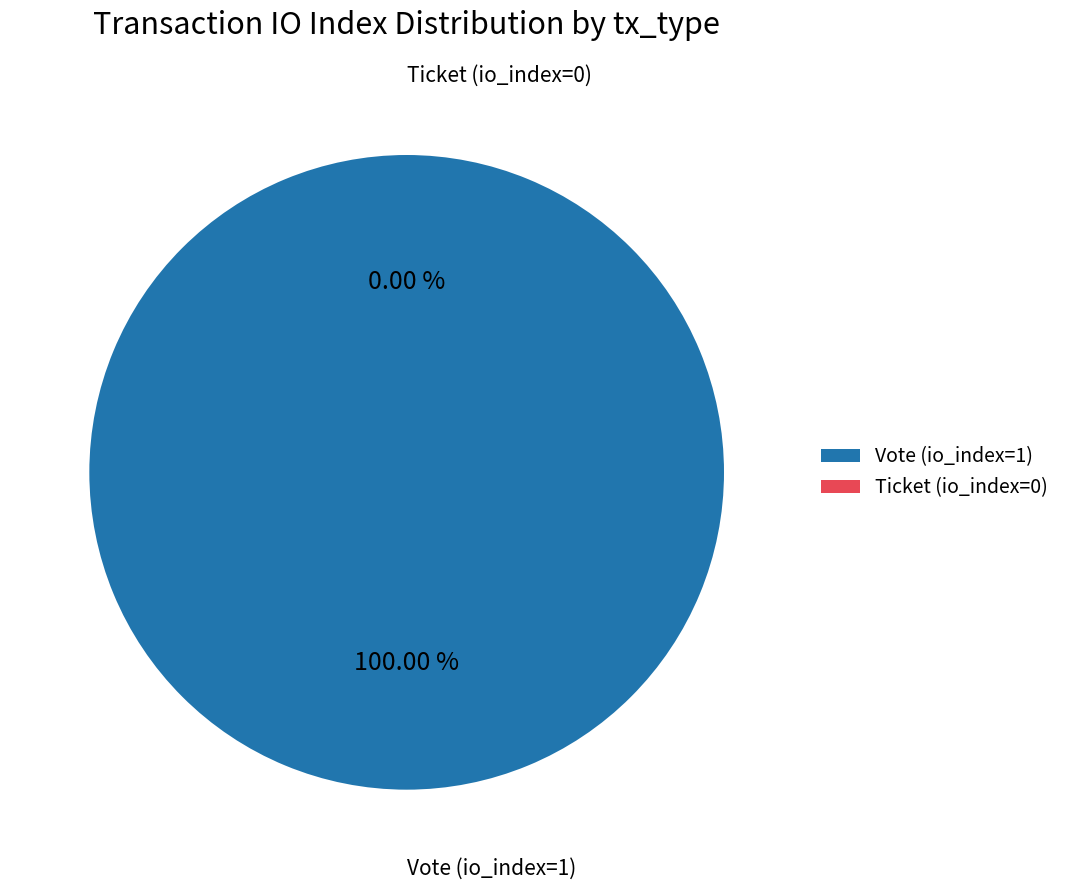

Between Ticket (io_index=0) and Vote (io_index=1), which is larger?

Vote (io_index=1)